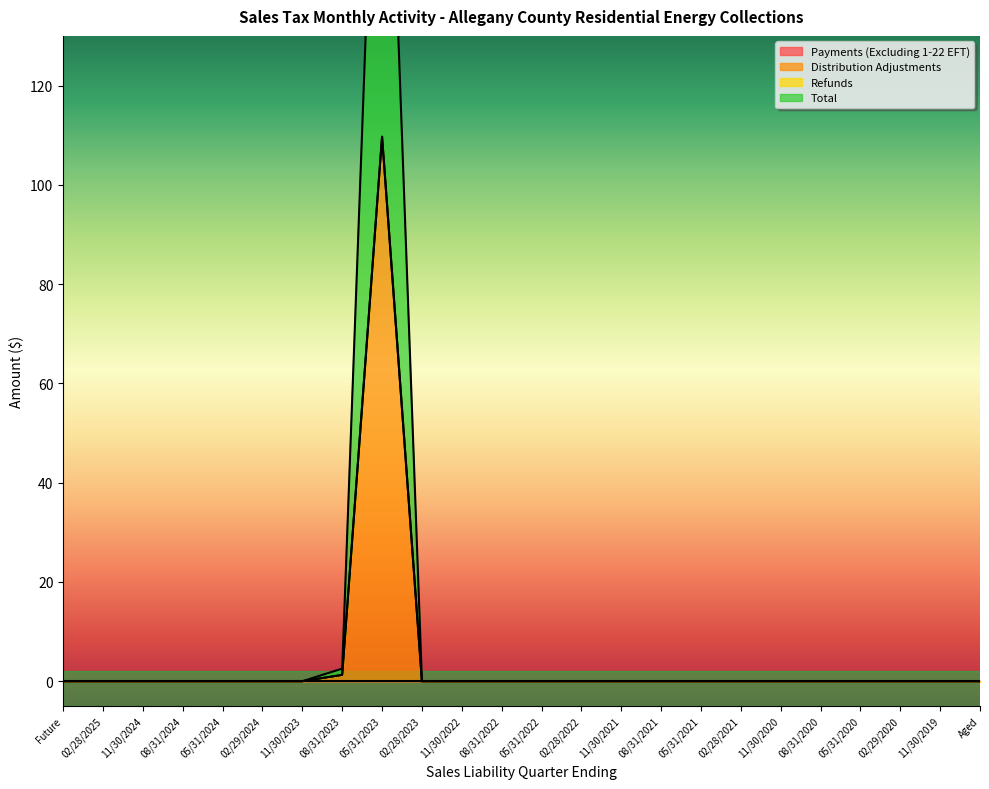

True or false: Total and Distribution Adjustments intersect in this chart.

False